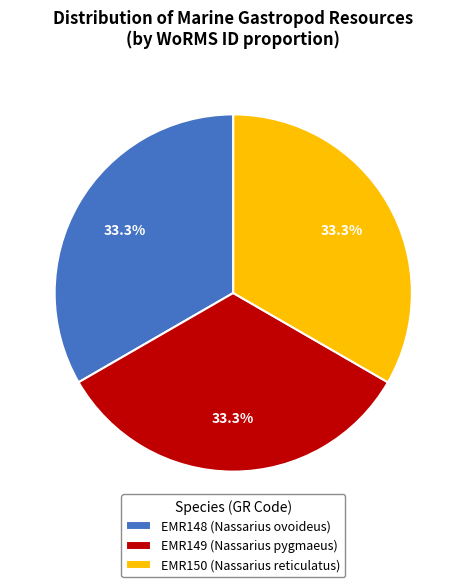

What is the ratio of the value at EMR149 (Nassarius pygmaeus) to the value at EMR148 (Nassarius ovoideus)?

1.0